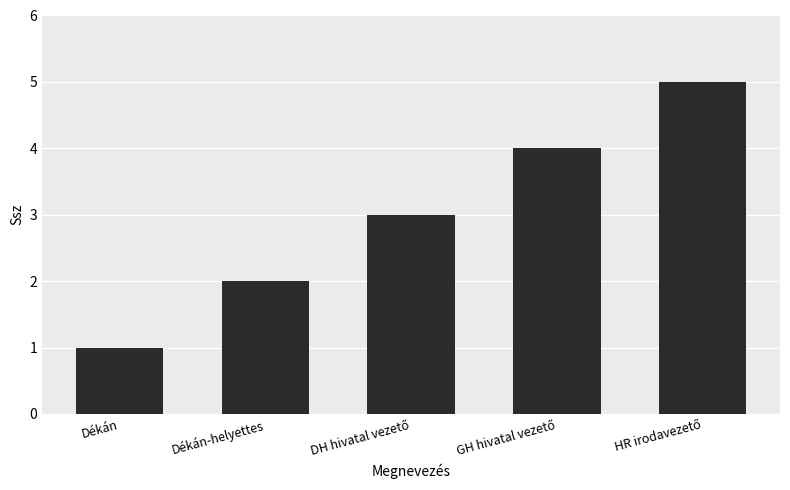

What is the average value?

3